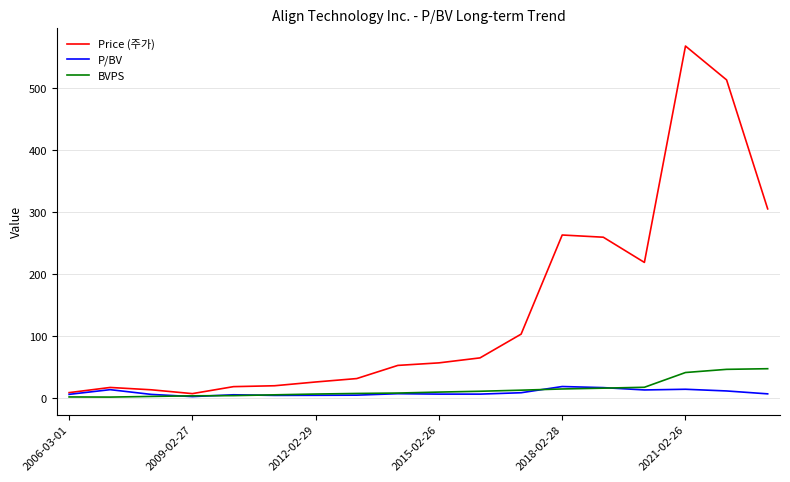

What is the maximum value for Price (주가)?

567.1